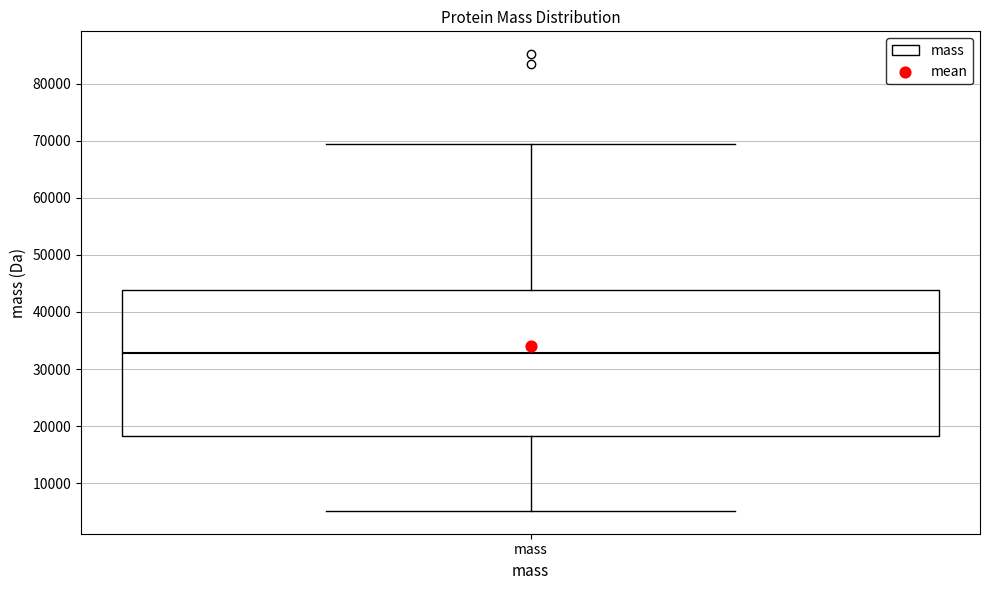

Read this box plot against the y-axis: the position of the median line, the range covered by the box, and the ends of both whiskers. The values are not printed on the chart, so give them approximately, as read against the axis.

median 33000, box 18000 to 44000, whiskers 5000 to 69000